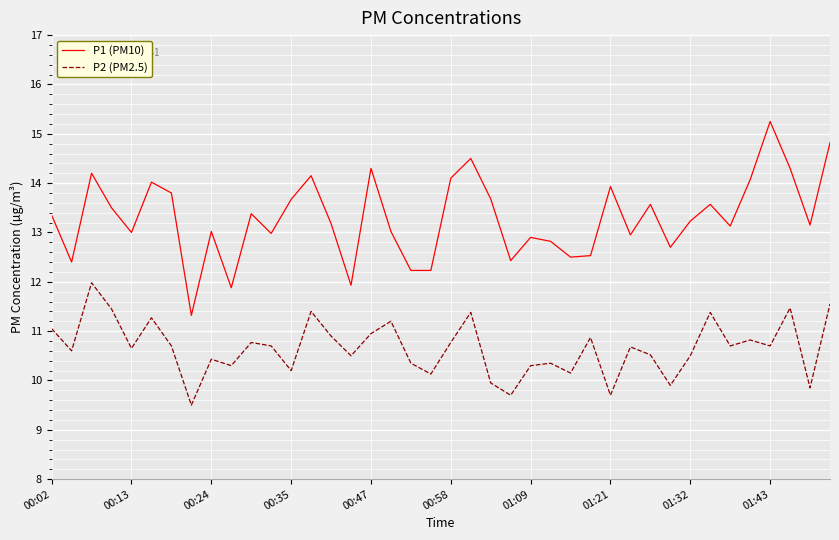

What is the difference between the maximum and minimum values in the P1 (PM10) series?

3.9